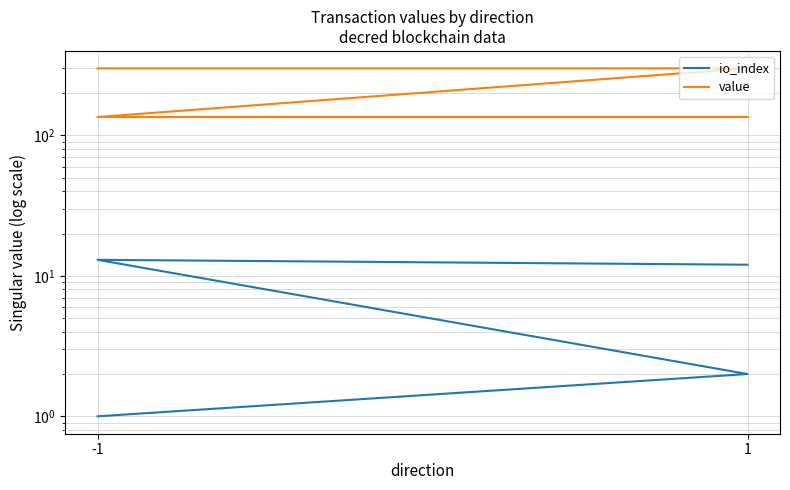

The value of value at -1 is 68.8. True or false?

False